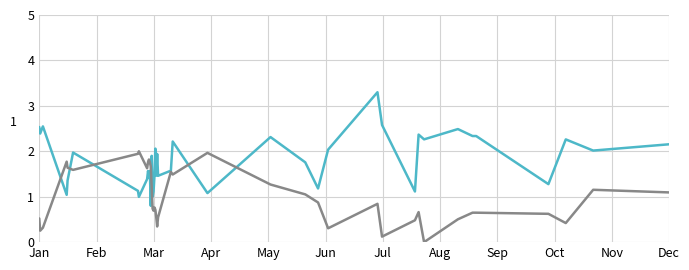

What is the maximum value shown in the chart?

3.3